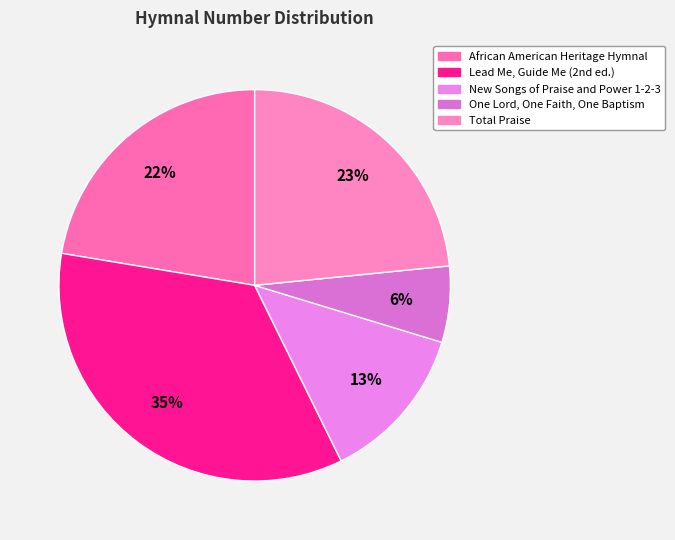

Count the number of slices in the pie.

5